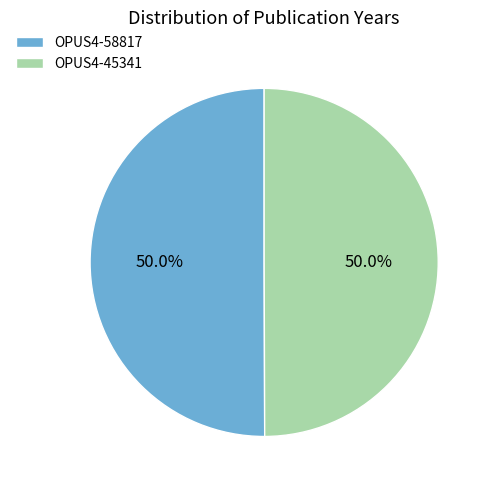

Count the number of slices in the pie.

2